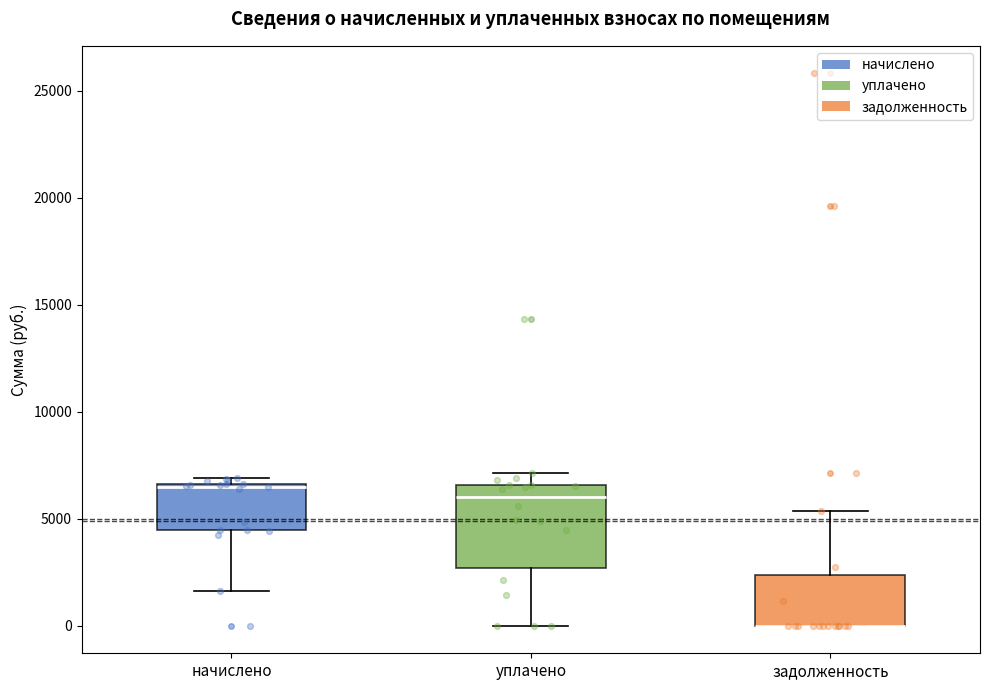

Reading left to right, read every box against the y-axis: the position of its median line, the range the box covers, and the ends of its whiskers. The values are not printed on the chart, so give them approximately, as read against the axis.

начислено: median 6500 (drawn on the box's upper edge), box 4500 to 6500, whiskers 1500 to 7000
уплачено: median 6000, box 2500 to 6500, whiskers 0 to 7000
задолженность: median 0 (drawn on the box's lower edge), box 0 to 2500, whiskers 0 to 5500